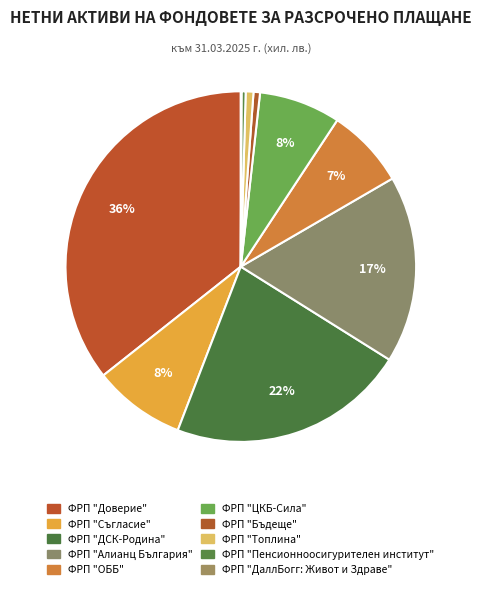

What percentage is the ФРП "Топлина" slice, to the nearest percent?

1%